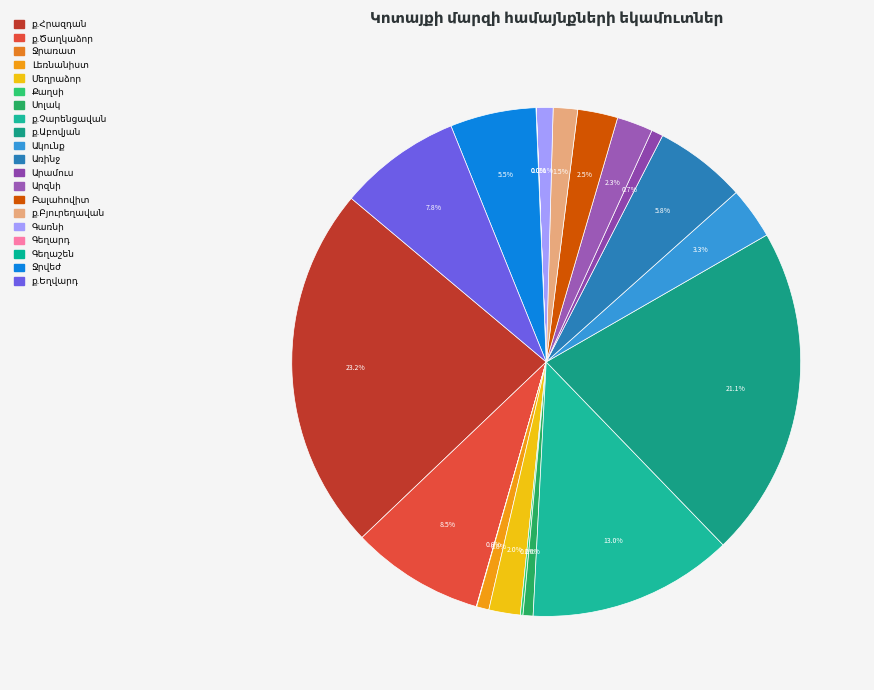

Rank the categories by value from lowest to highest.

Գեղարդ, Գեղաշեն, Ջրառատ, Քաղսի, Սոլակ, Արամուս, Լեռնանիստ, Գառնի, ք.Բյուրեղավան, Մեղրաձոր, Արզնի, Բալահովիտ, Ակունք, Ջրվեժ, Առինջ, ք.Եղվարդ, ք.Ծաղկաձոր, ք.Չարենցավան, ք.Աբովյան, ք.Հրազդան